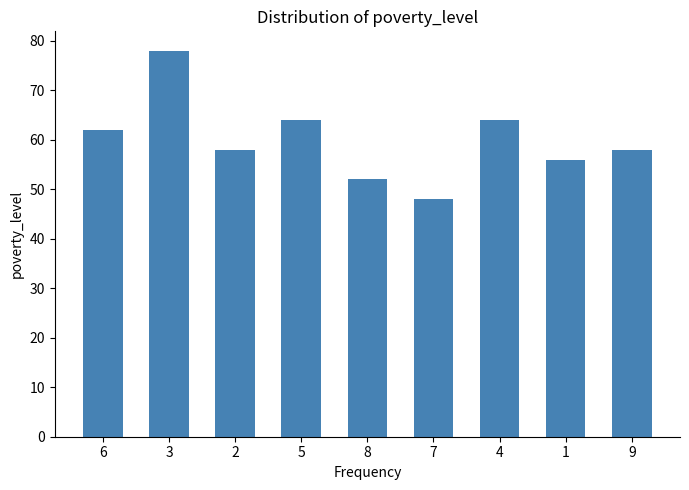

What is the label of the 9th bar from the right?

6